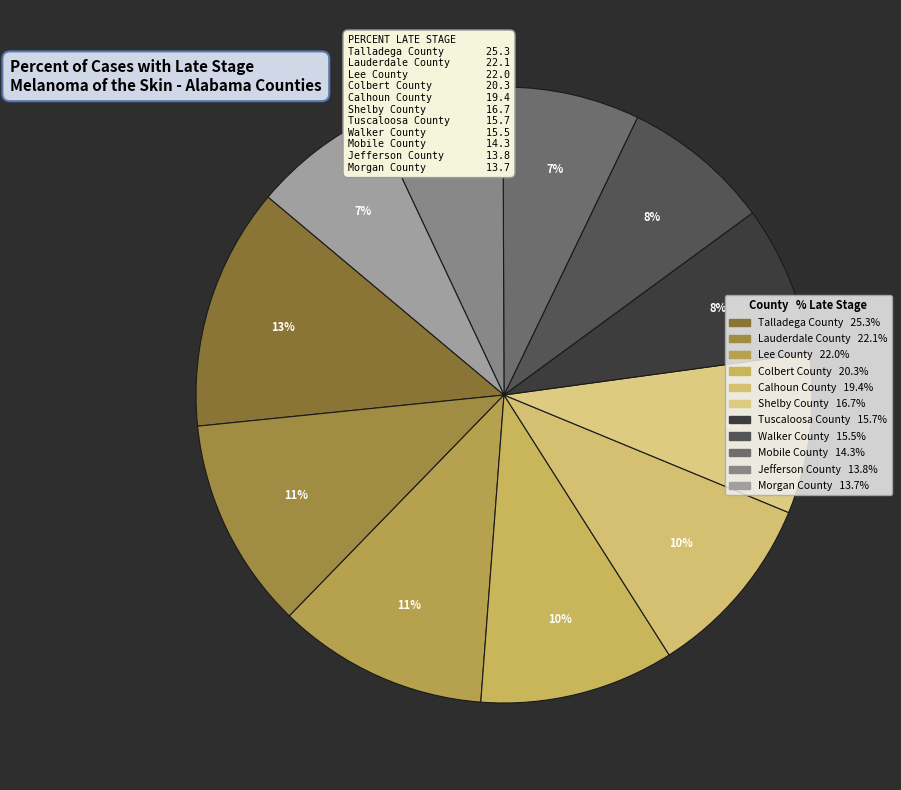

Count the number of slices in the pie.

11